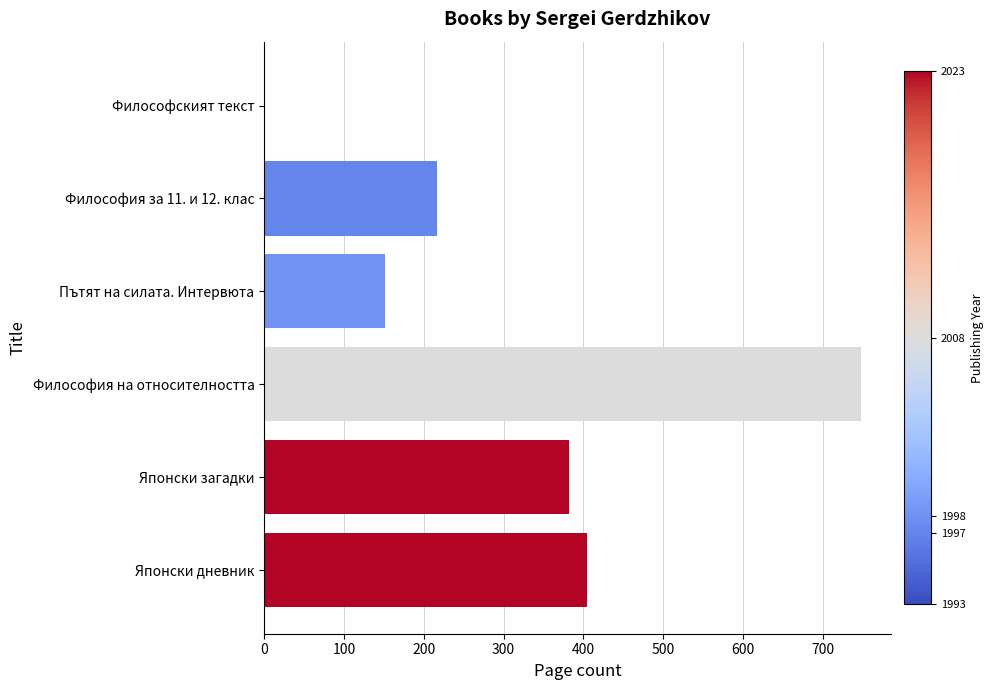

Does the chart contain stacked bars?

No